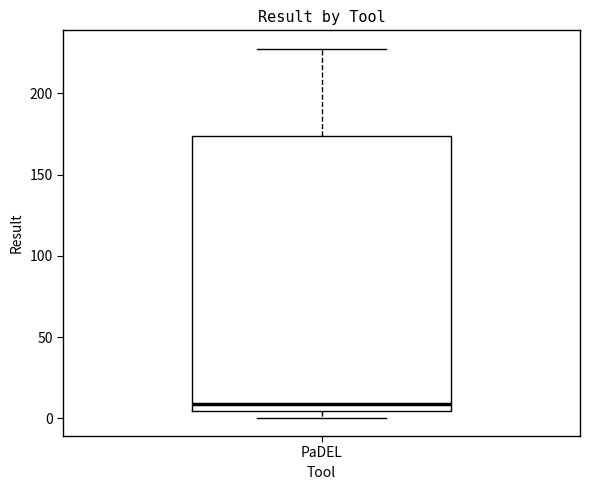

Read this box plot against the y-axis: the position of the median line, the range covered by the box, and the ends of both whiskers. The values are not printed on the chart, so give them approximately, as read against the axis.

median 10, box 5 to 175, whiskers 0 to 225